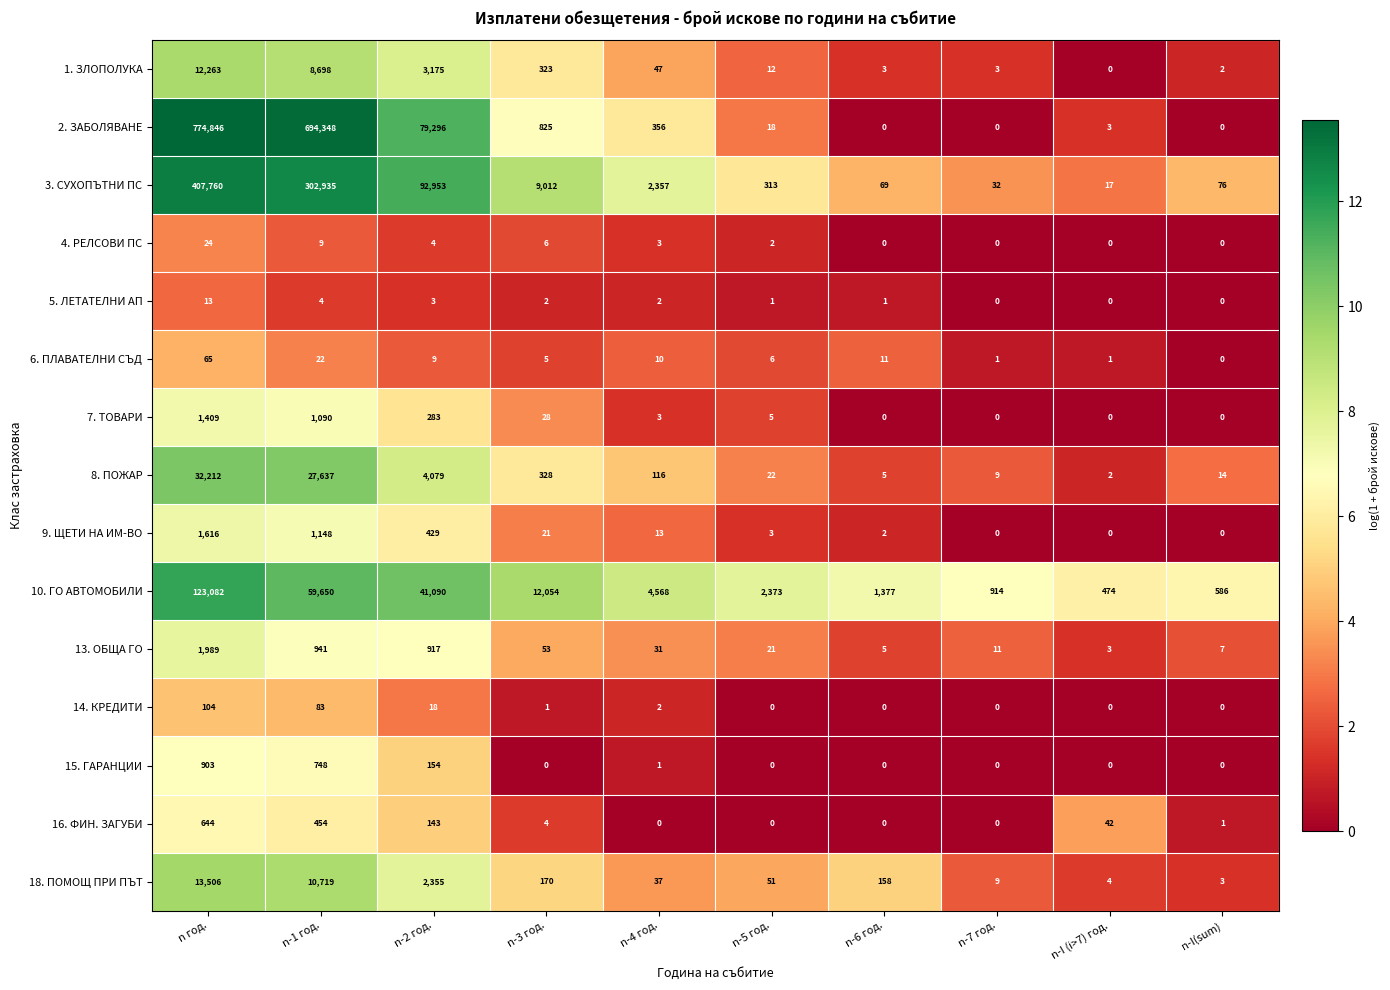

What is the average value of the 2. ЗАБОЛЯВАНЕ series?

154969